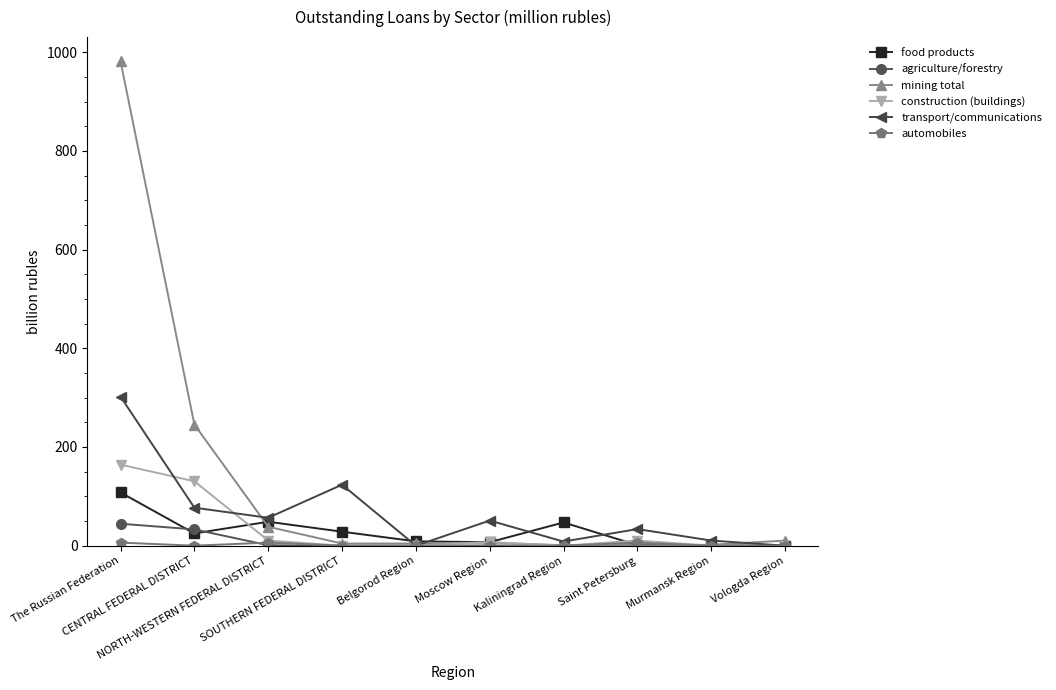

Which series has the largest total across all categories?

mining total